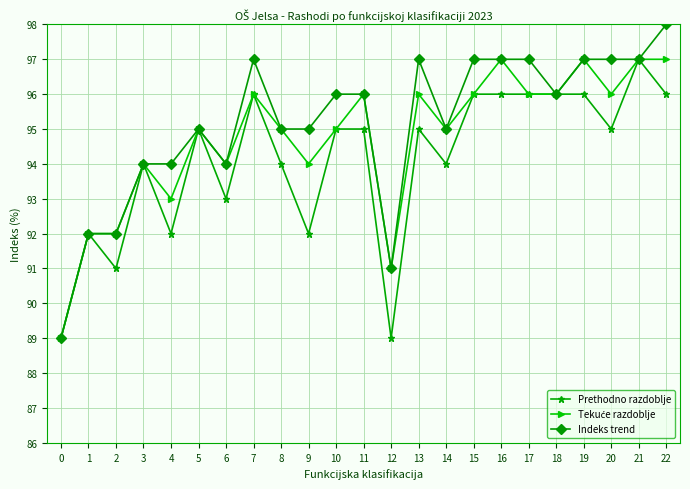

Count the number of data series in this chart.

3